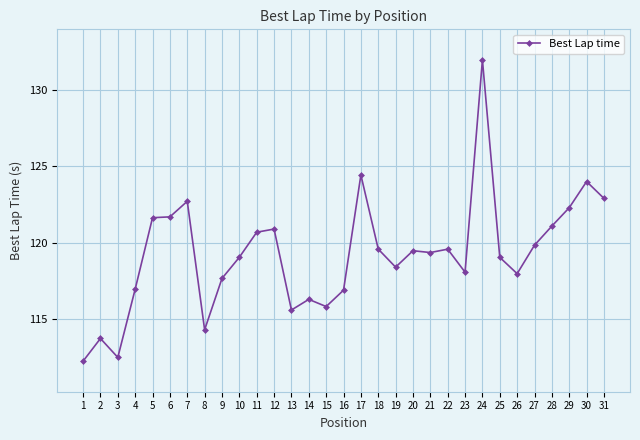

Does the chart display data point markers on the line(s)?

Yes